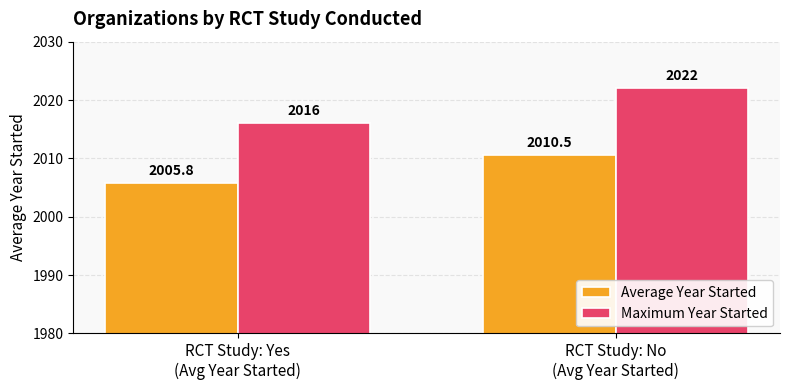

What position from the right is RCT Study: No
(Avg Year Started)?

1